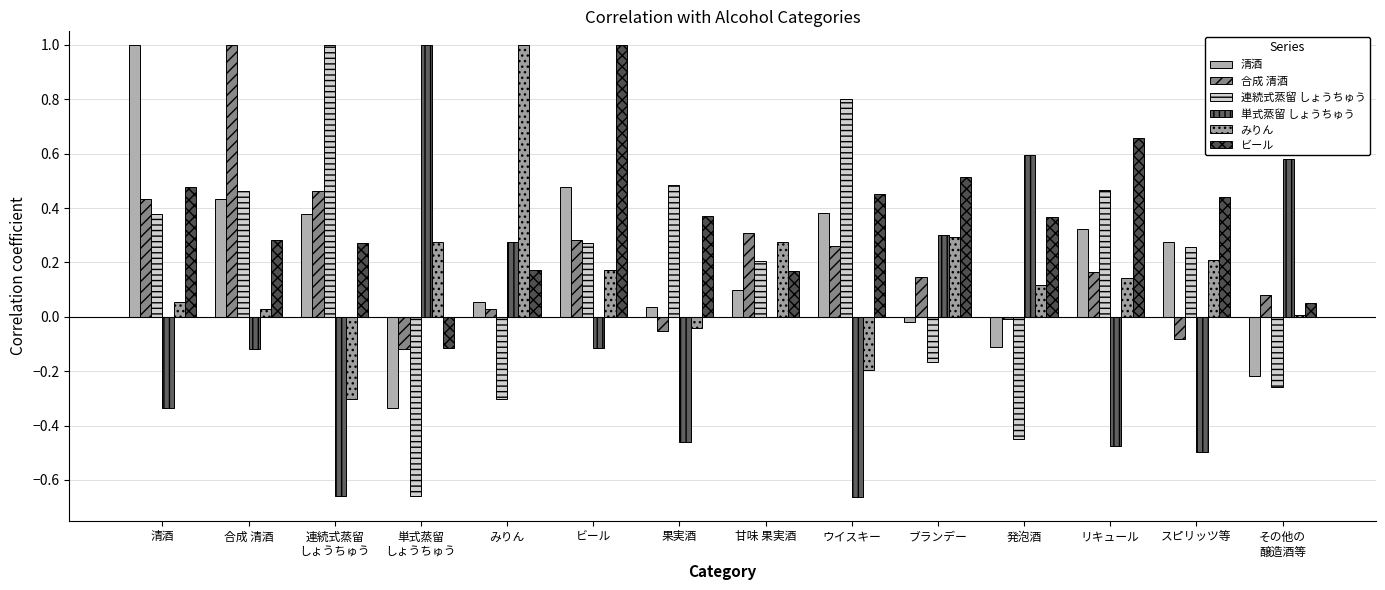

Which series has the largest range (max minus min)?

単式蒸留 しょうちゅう